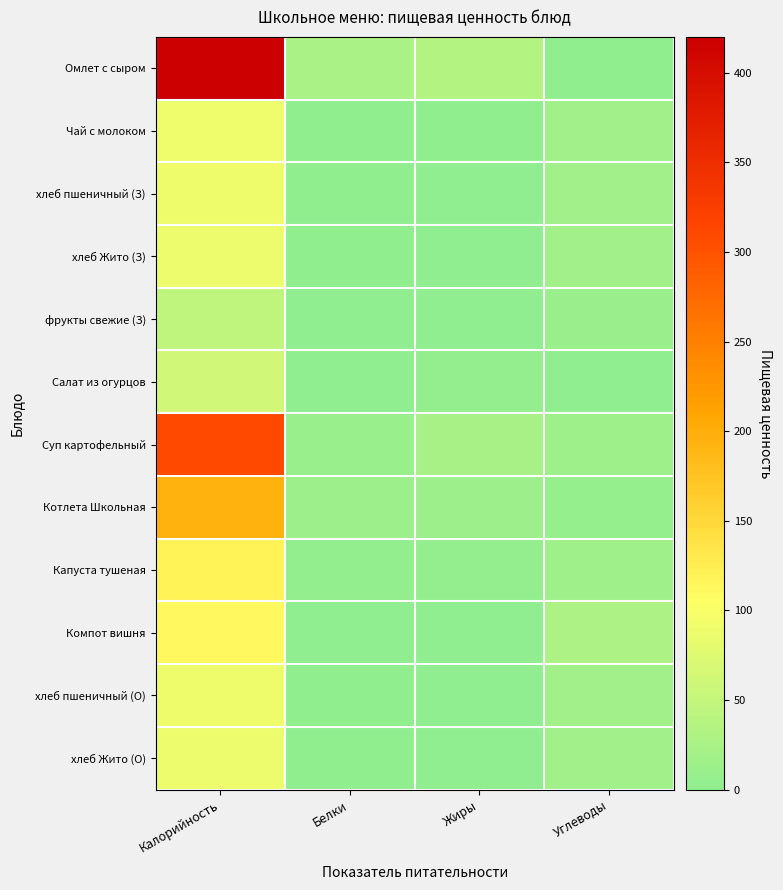

At how many categories does at least one series exceed 29?

2